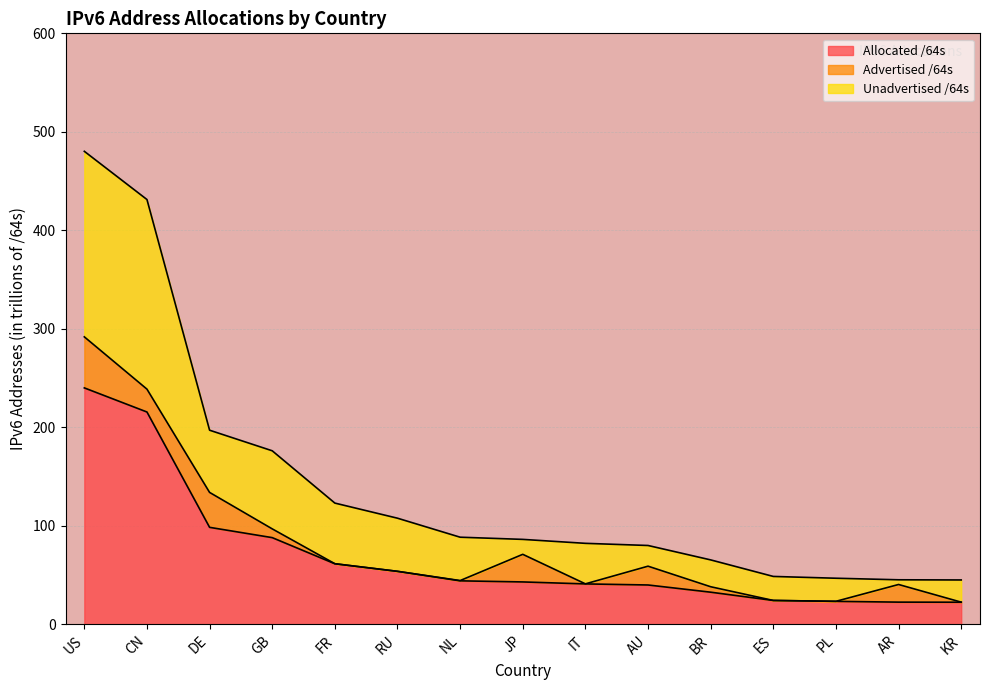

What is the label of the 8th point from the right?

JP